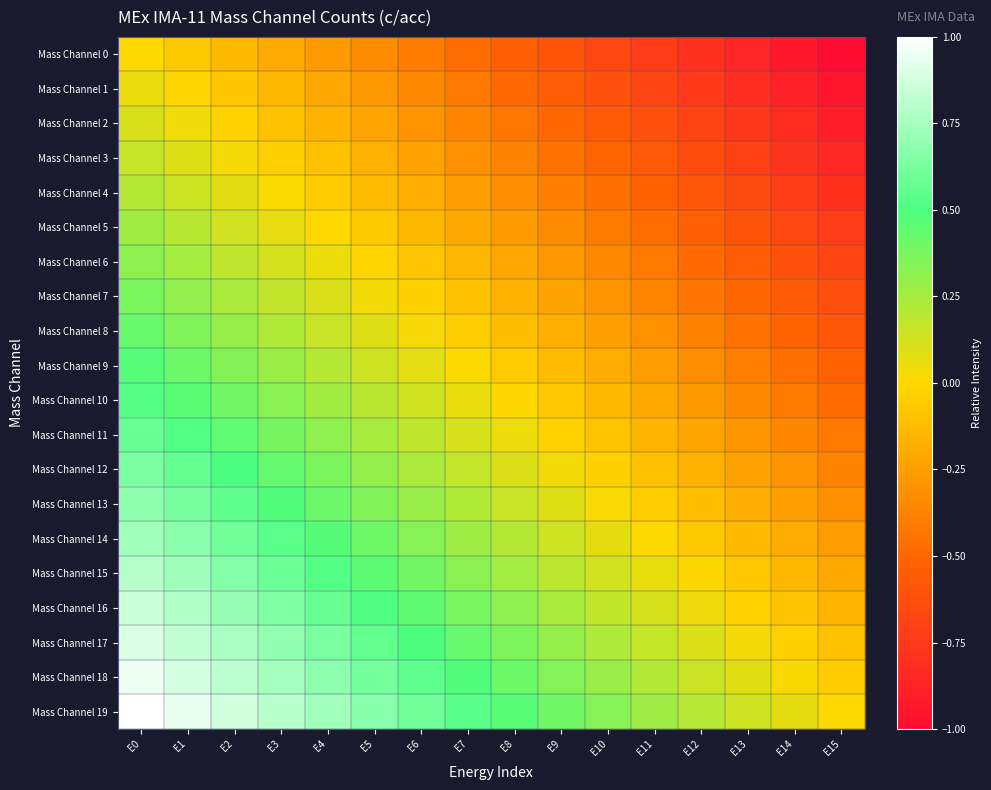

Rank the series by their maximum value, from highest to lowest.

Mass Channel 19, Mass Channel 18, Mass Channel 17, Mass Channel 16, Mass Channel 15, Mass Channel 14, Mass Channel 13, Mass Channel 12, Mass Channel 11, Mass Channel 10, Mass Channel 9, Mass Channel 8, Mass Channel 7, Mass Channel 6, Mass Channel 5, Mass Channel 4, Mass Channel 3, Mass Channel 2, Mass Channel 1, Mass Channel 0